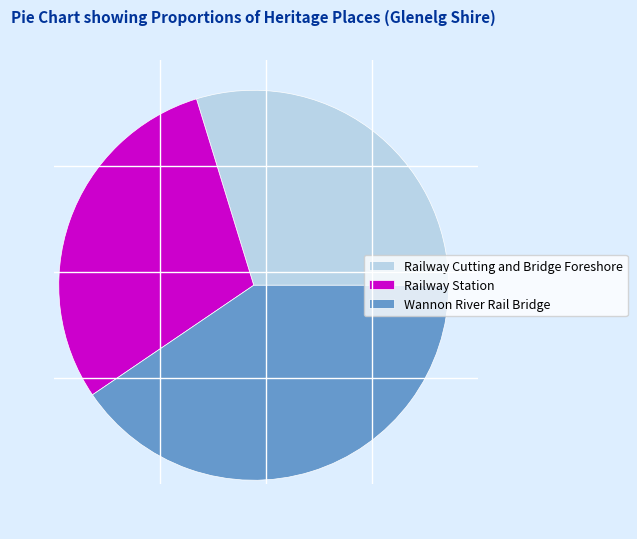

The Railway Station slice represents 30% of the pie. True or false?

True